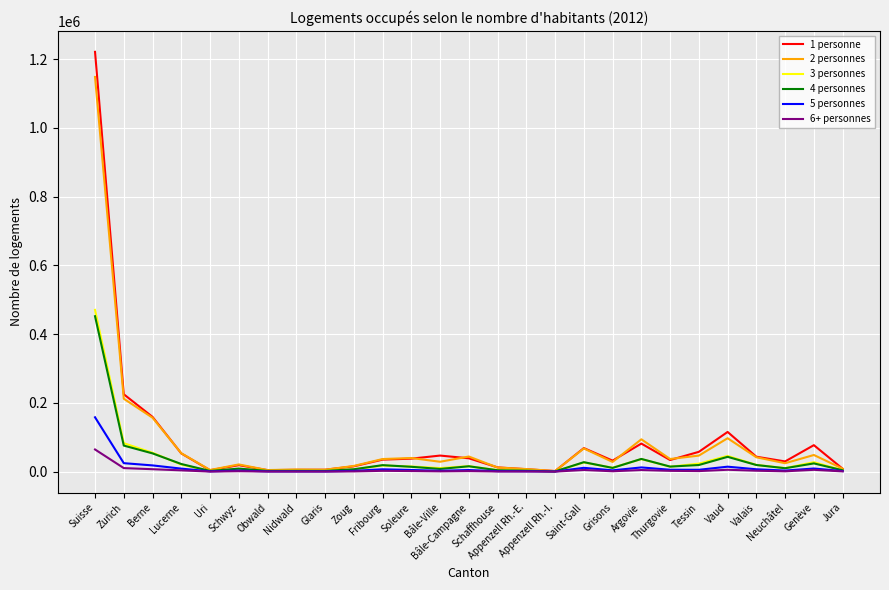

What is the sum of all 1 personne values?

2441576